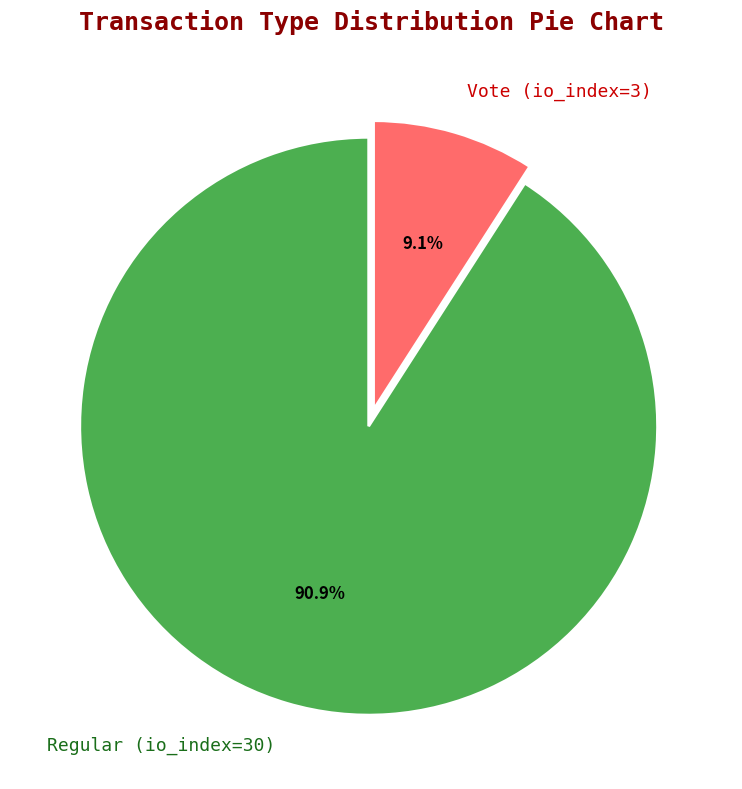

What percentage is the Vote (io_index=3) slice, to the nearest percent?

9%